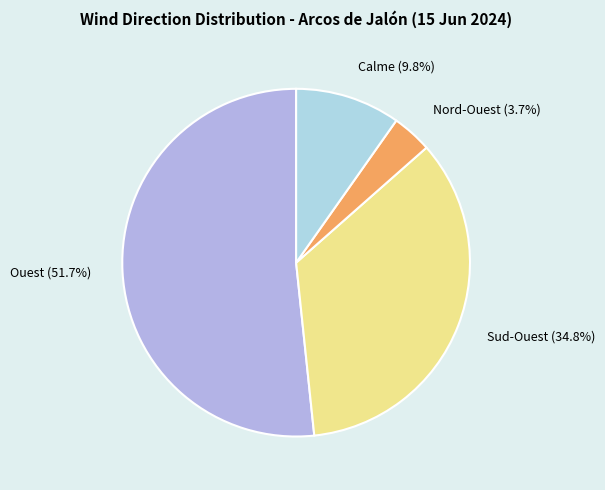

To the nearest percent, what is the average slice percentage?

25%